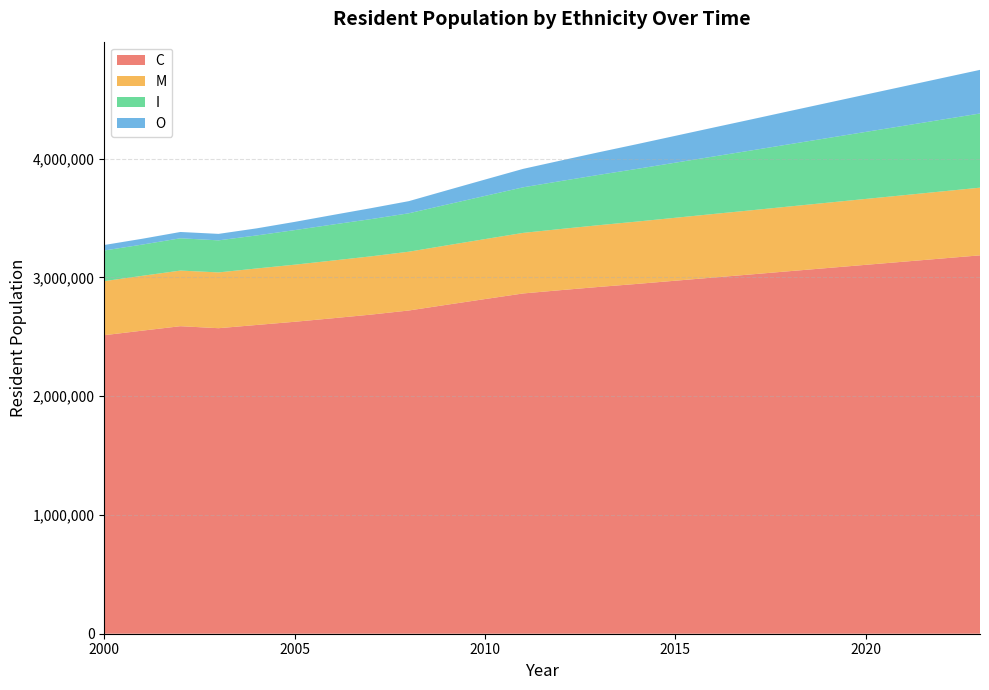

Reading left to right, extract all data points from this chart.

C: 2513847	2552077	2589525	2572607	2599813	2626723	2656358	2686997	2721779	2770303	2818034	2865197	2893375	2920485	2945762	2972600	2999442	3025823	3052890	3079541	3106312	3132811	3159542	3186105
M: 455207	461788	468360	469791	475689	480722	485978	490552	495110	500051	505041	510026	515011	519996	524981	529966	534951	539936	544921	549906	554891	559876	564861	569846
I: 257866	262968	271923	269899	278106	291131	303096	313395	323431	343509	363587	383665	403743	423821	443899	463977	484055	504133	524211	544289	564367	584445	604523	624601
O: 46443	49069	53136	54594	59658	69238	80462	92138	102339	120013	137687	155361	173035	190709	208383	226057	243731	261405	279079	296753	314427	332101	349775	367449